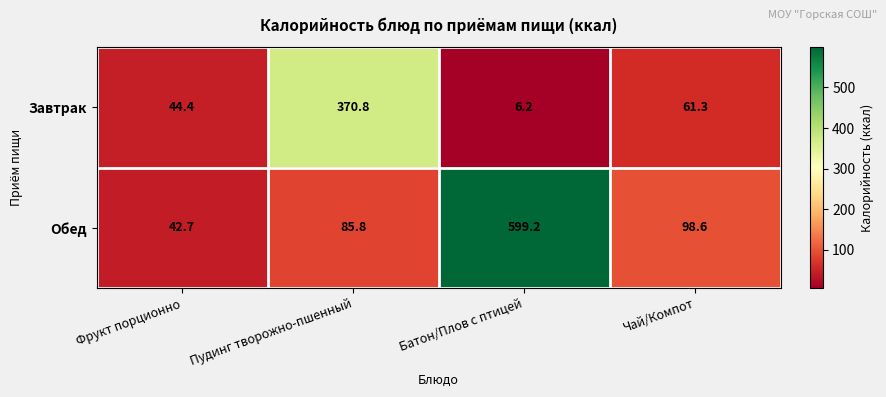

What is the approximate value of Обед at Чай/Компот?

98.6